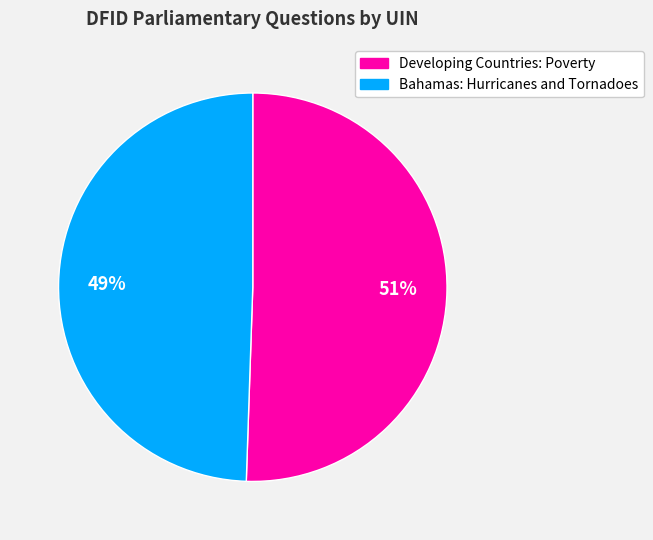

Is there any slice that represents more than half of the pie?

Yes